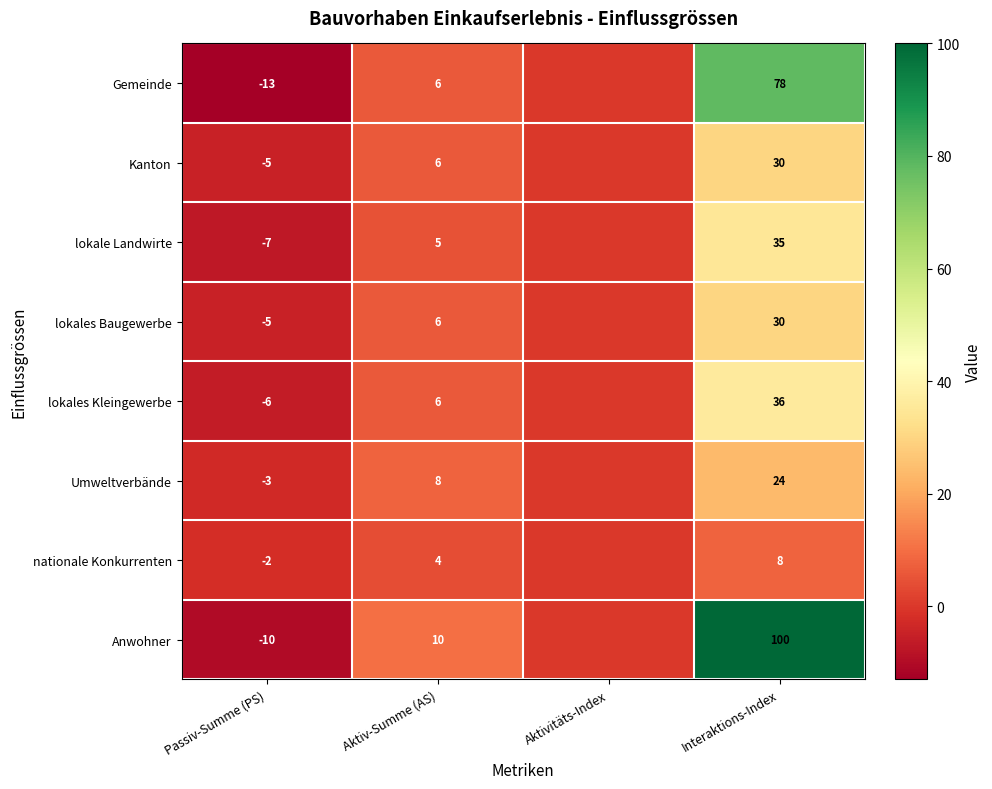

At how many categories does at least one series exceed 78?

1